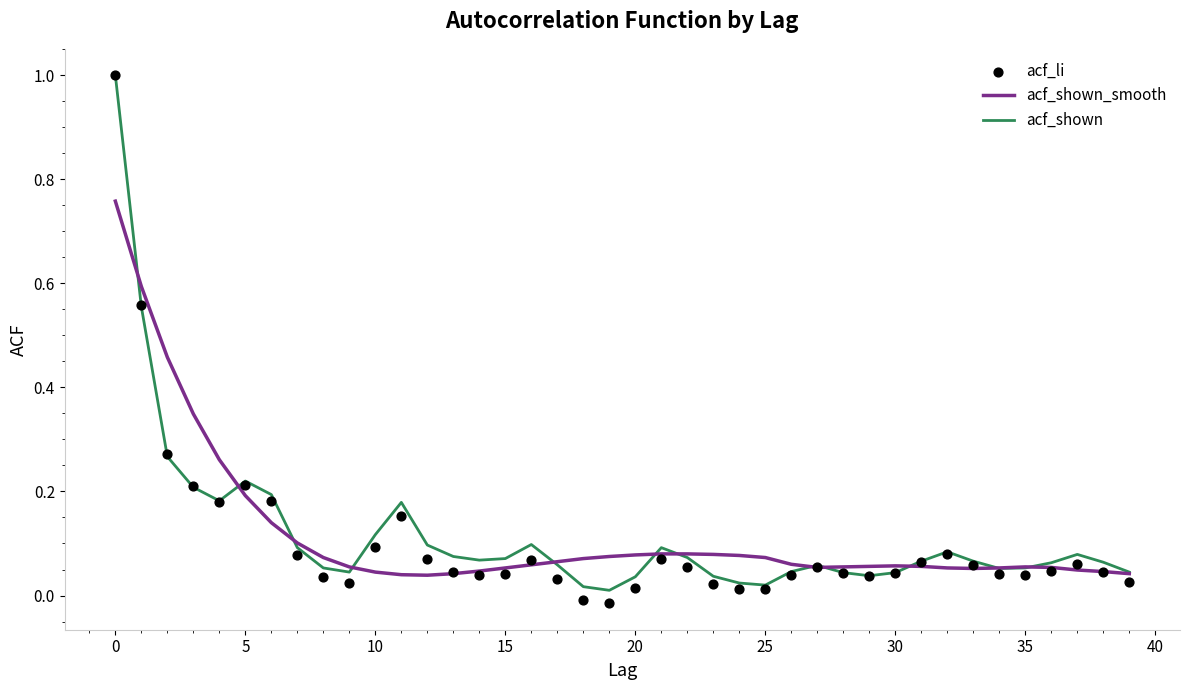

Which series has the largest total across all categories?

acf_shown_smooth